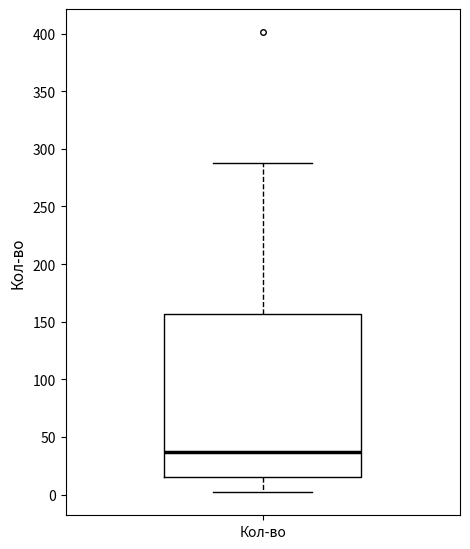

Where does the median line of the box for Кол-во sit on the y-axis? The values are not printed on the chart, so give them approximately, as read against the axis.

35